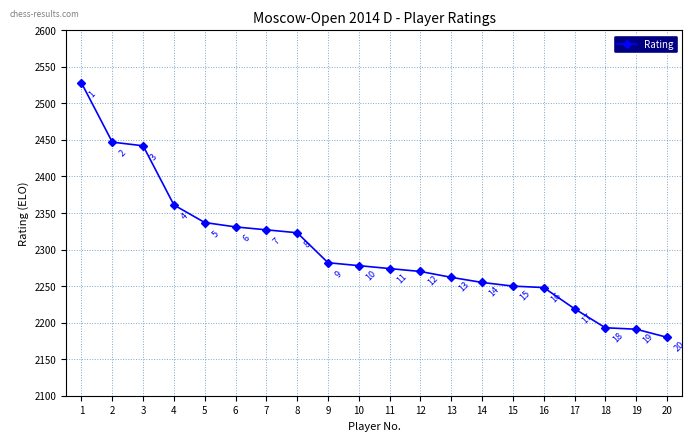

Where is the data nearest to the value 2354?

4